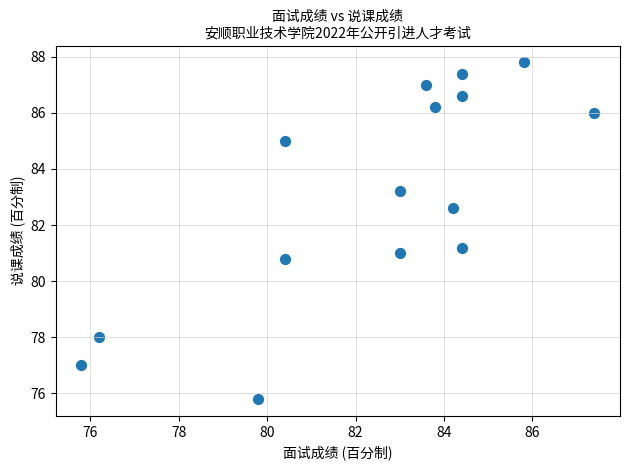

What is the range of X values (max minus min)?

11.6